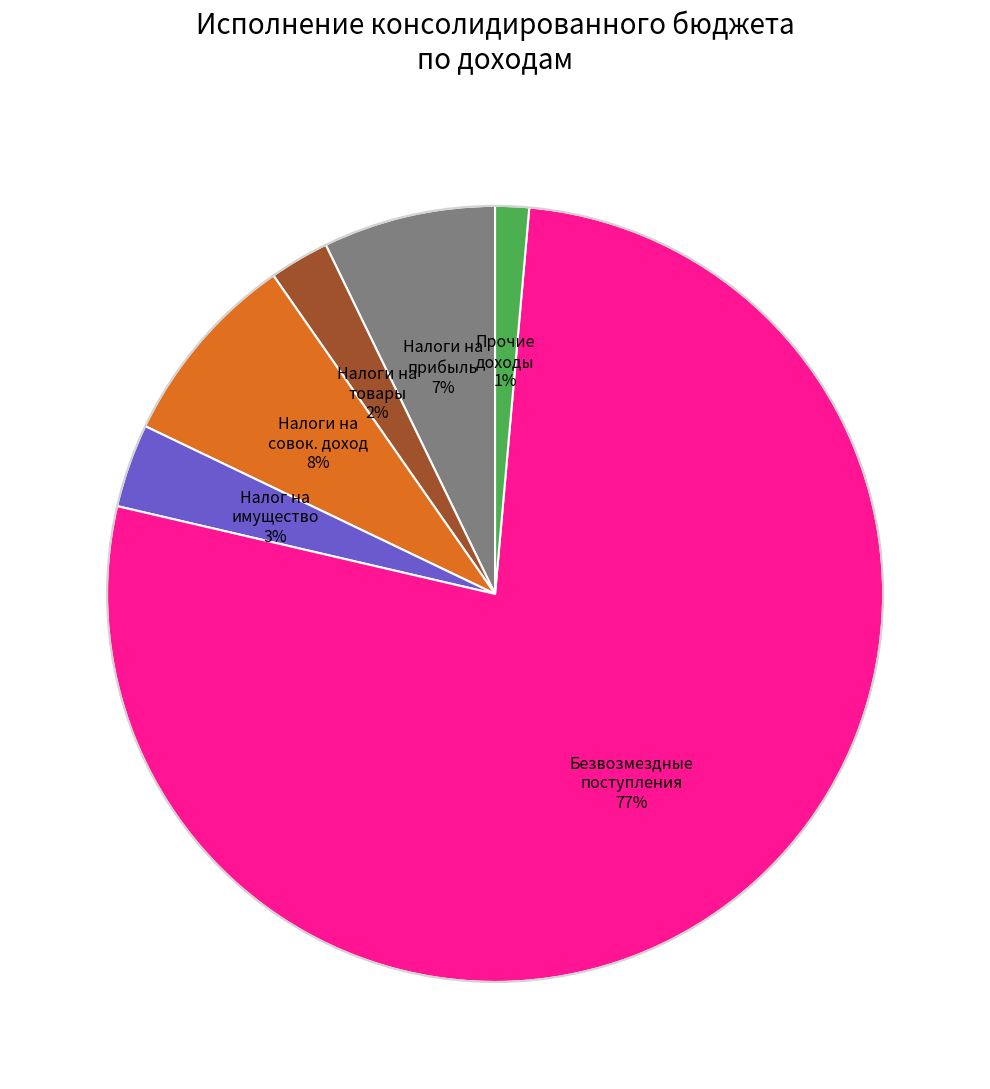

To the nearest percent, what is the average slice percentage?

17%